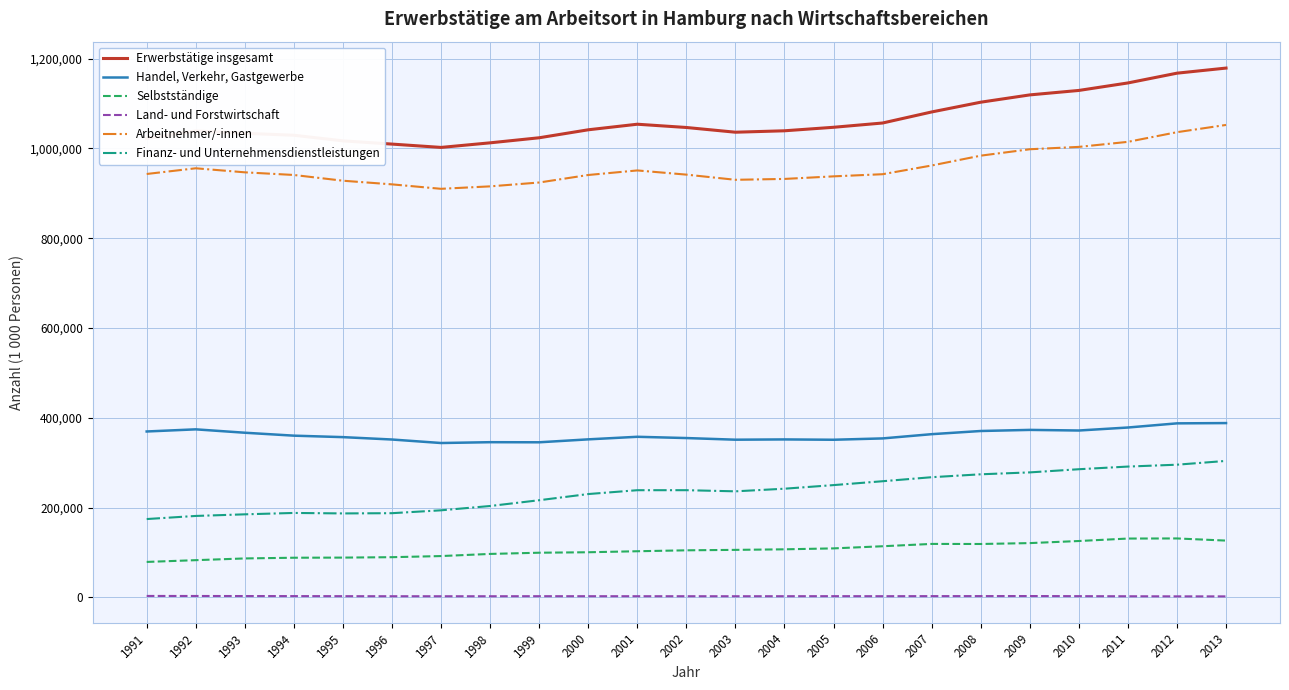

List the series in order of their peak value, lowest first.

Land- und Forstwirtschaft, Selbstständige, Finanz- und Unternehmensdienstleistungen, Handel, Verkehr, Gastgewerbe, Arbeitnehmer/-innen, Erwerbstätige insgesamt